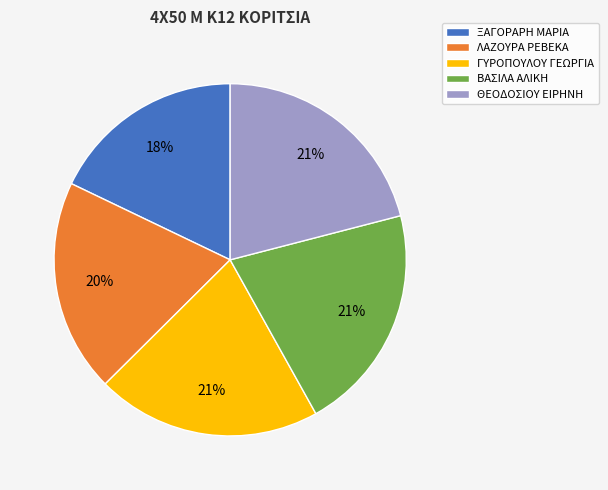

Between ΛΑΖΟΥΡΑ ΡΕΒΕΚΑ and ΞΑΓΟΡΑΡΗ ΜΑΡΙΑ, which is larger?

ΛΑΖΟΥΡΑ ΡΕΒΕΚΑ